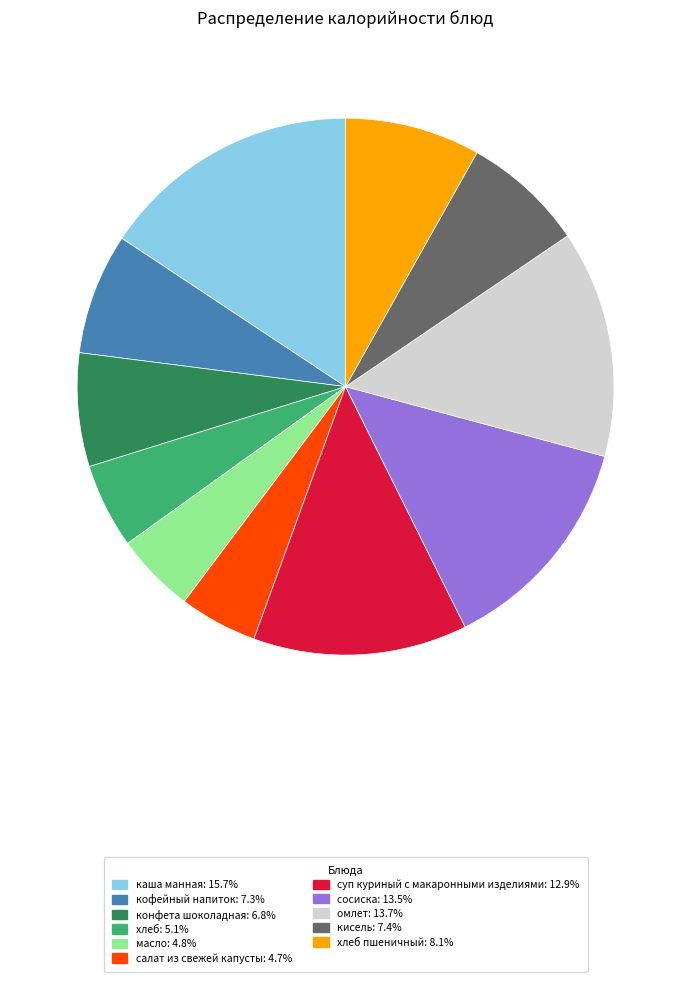

Is there a majority slice in this chart?

No